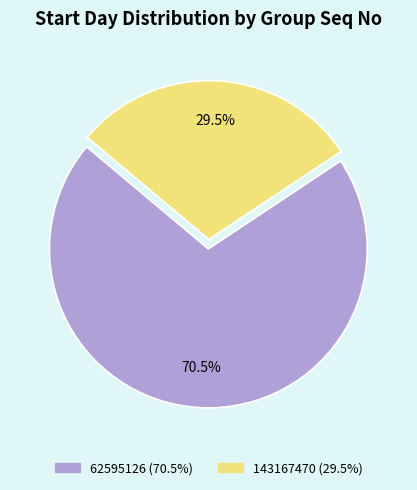

What is the ratio of the value at 143167470 to the value at 62595126?

0.4